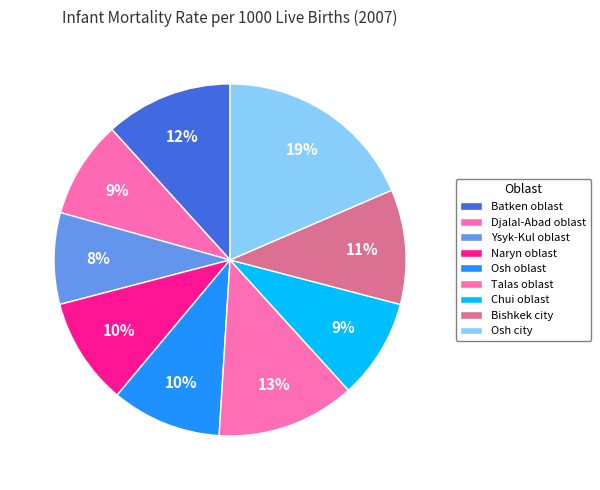

What percentage is the Osh oblast slice, to the nearest percent?

10%